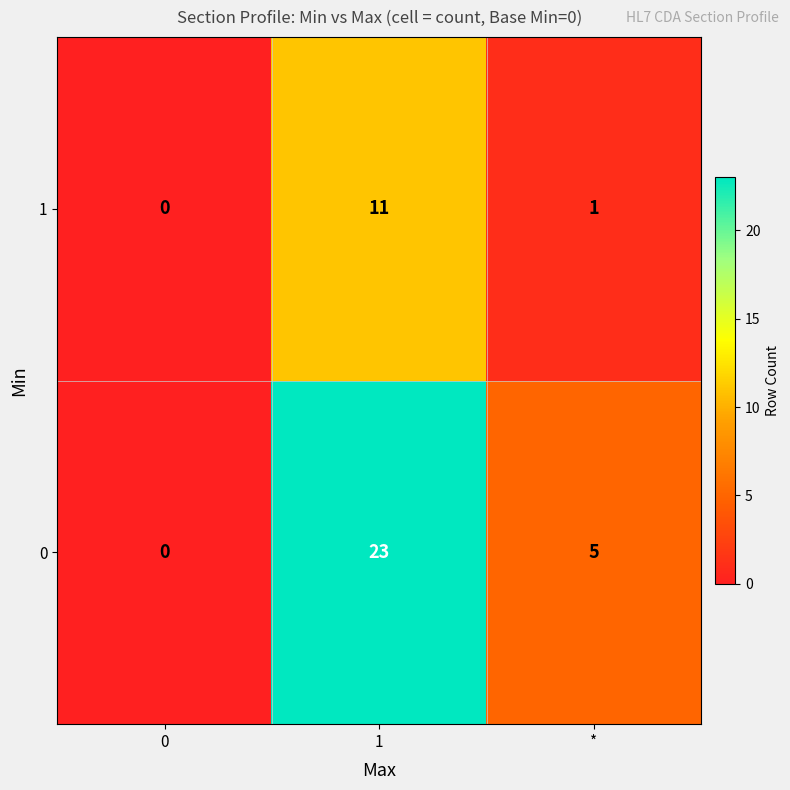

The value of 0 at 0 is 0. True or false?

True